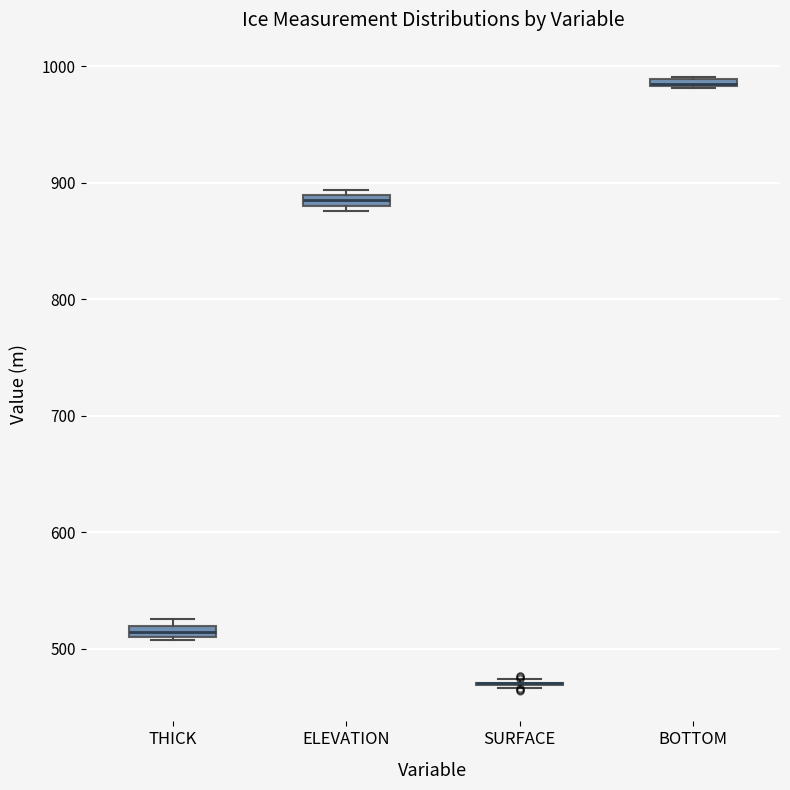

Where is the lower edge of the box for ELEVATION on the y-axis? The values are not printed on the chart, so give them approximately, as read against the axis.

880